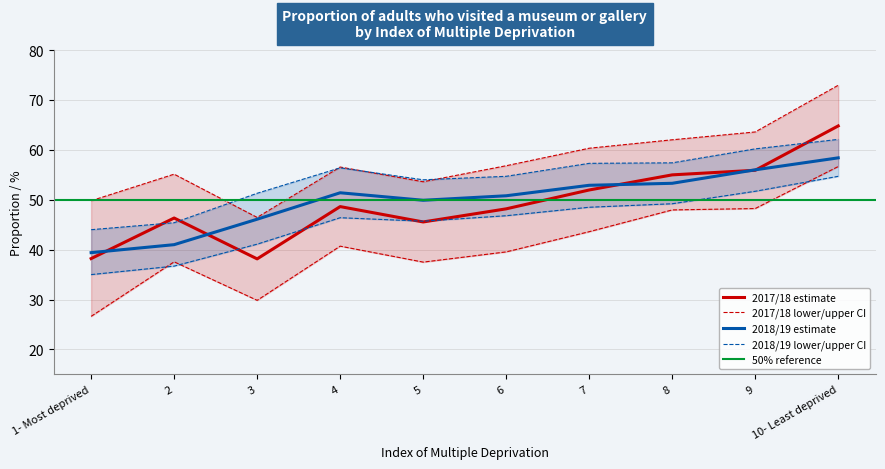

At which label is 2018/19 estimate closest to 48?

3